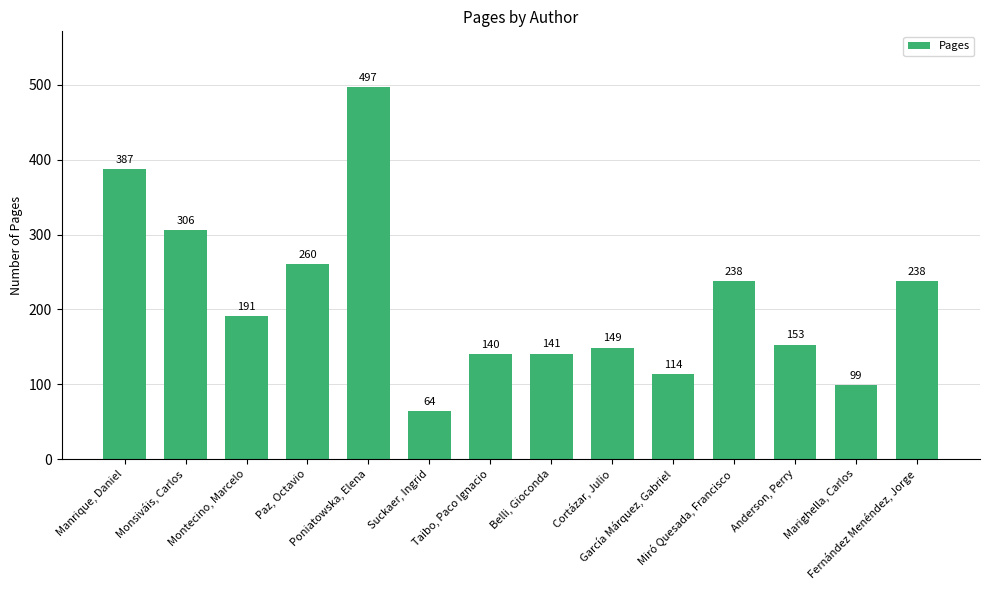

What is the maximum value shown in the chart?

497